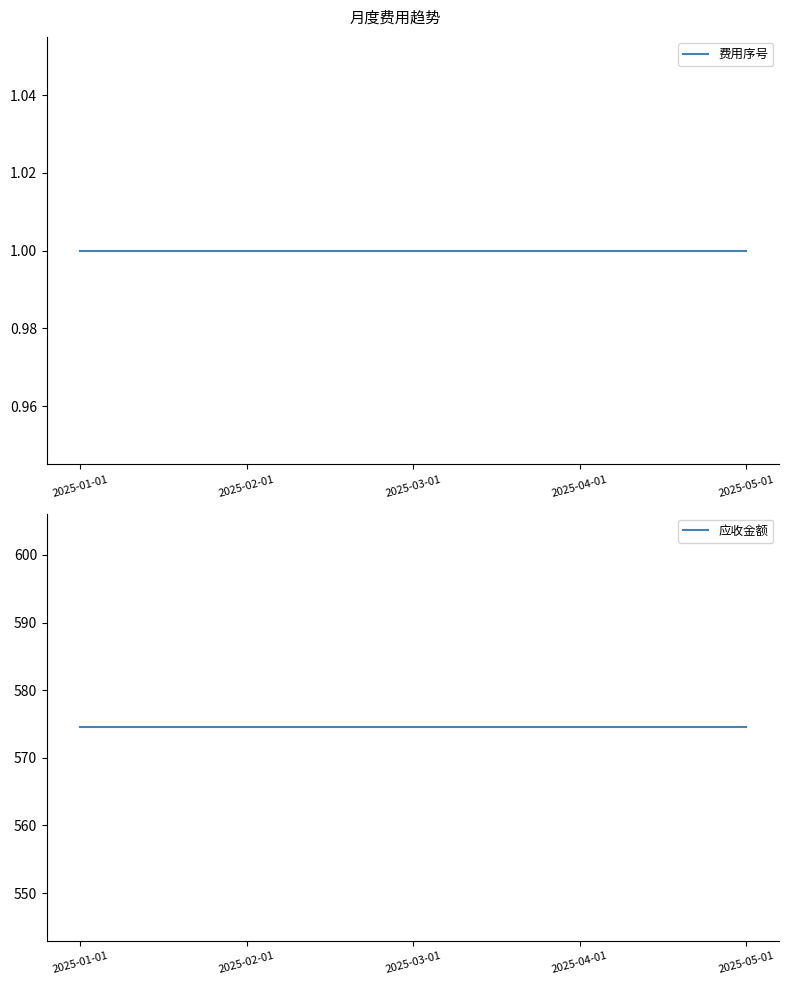

List the series in order of their overall mean, lowest first.

费用序号, 应收金额